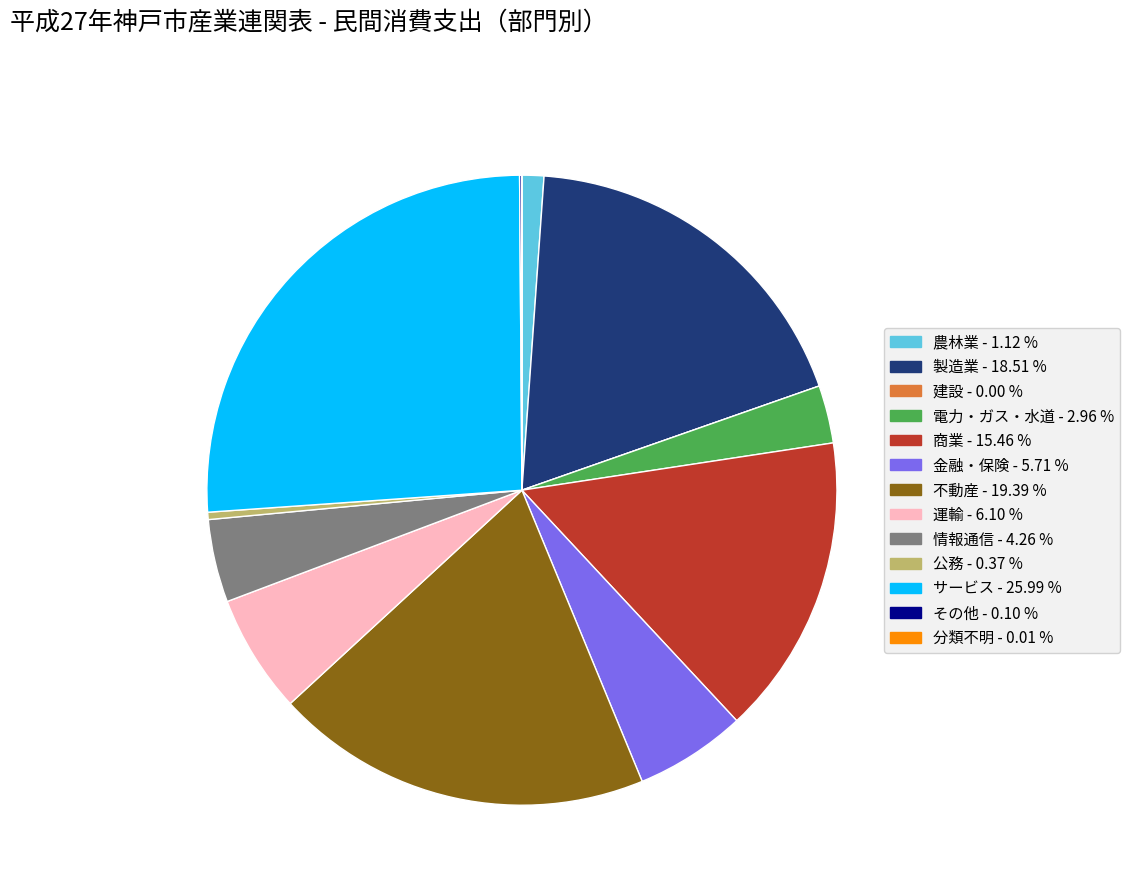

Is it true that 製造業 is 6% of the pie?

False